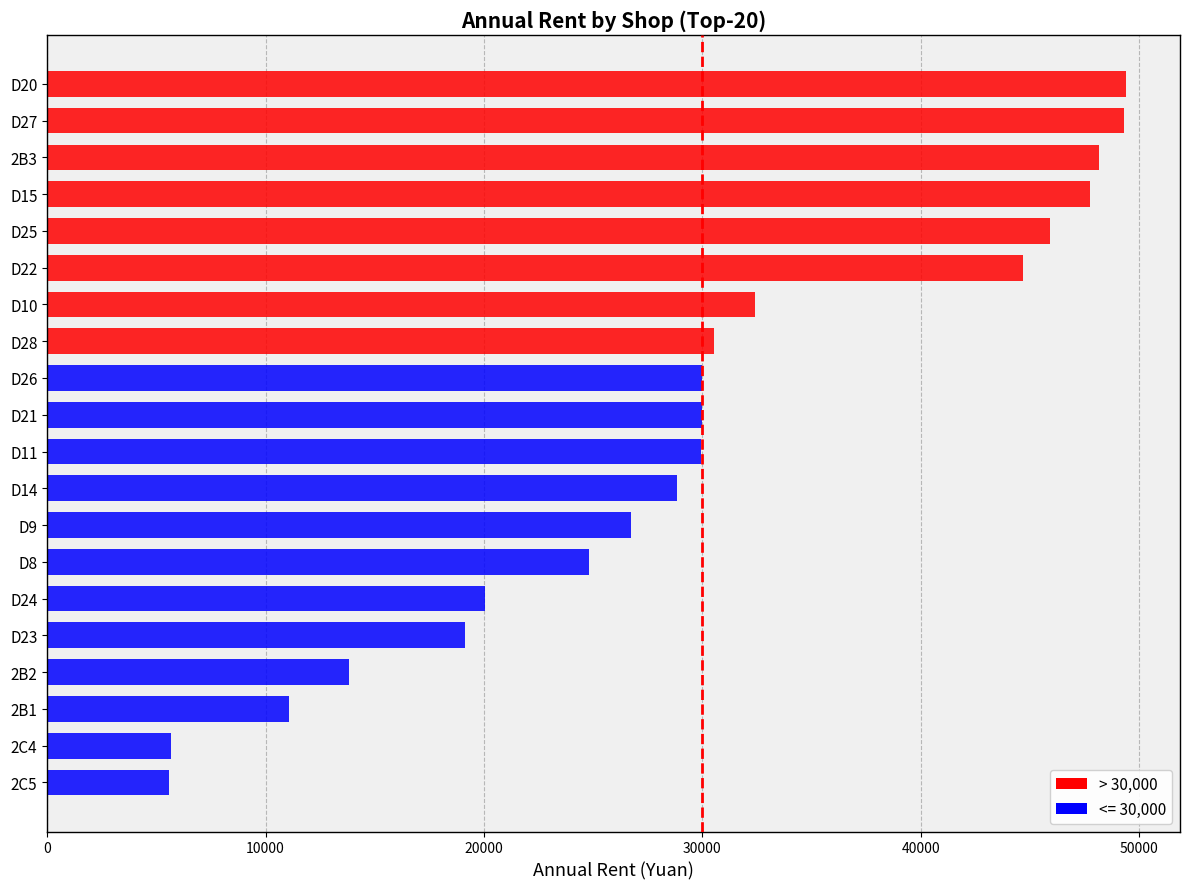

Is it true that the value at 2B3 is 81350?

False